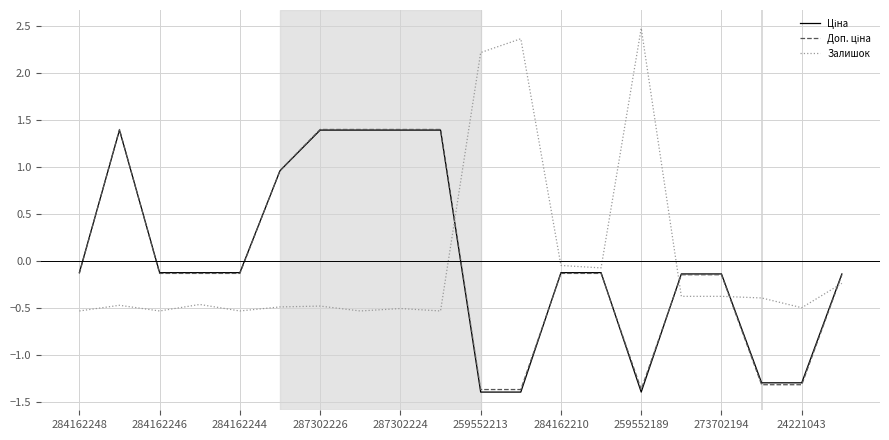

Which series has the largest range (max minus min)?

Залишок